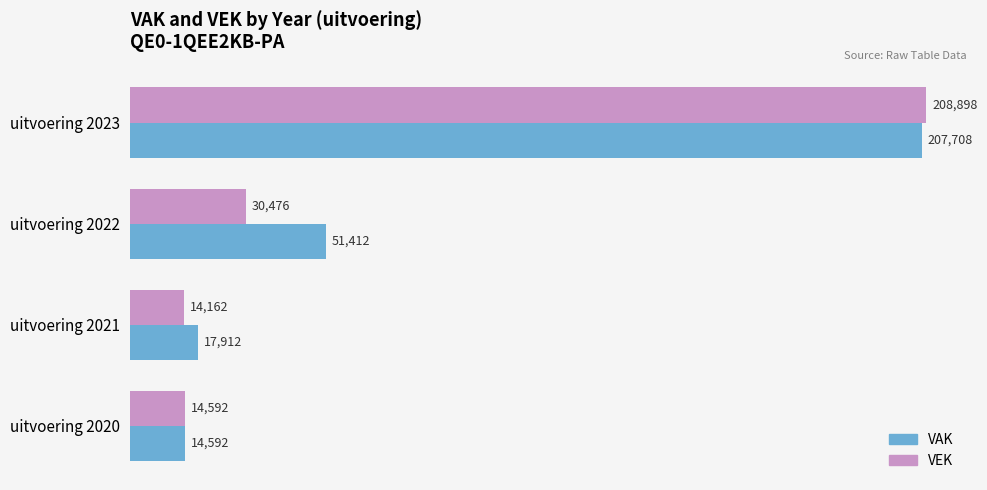

What is the minimum value shown in the chart?

14162